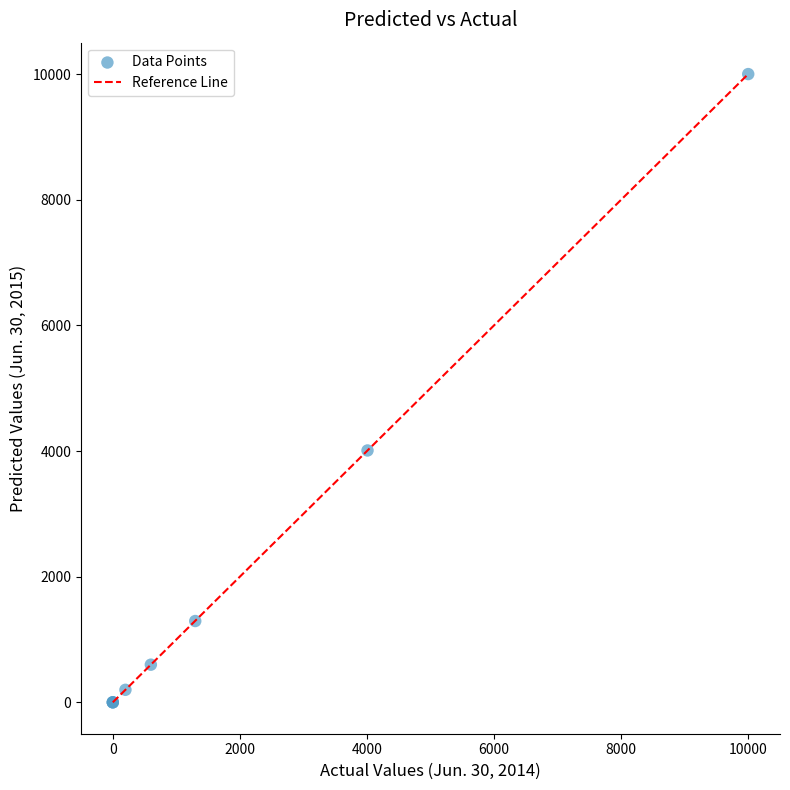

What Y value in the scatter plot is closest to 5000?

4009.2